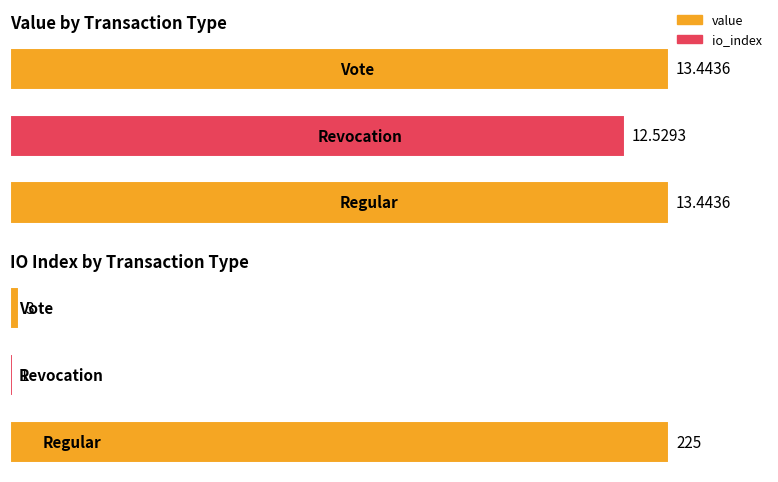

Rank the series by their average value, from lowest to highest.

value, io_index